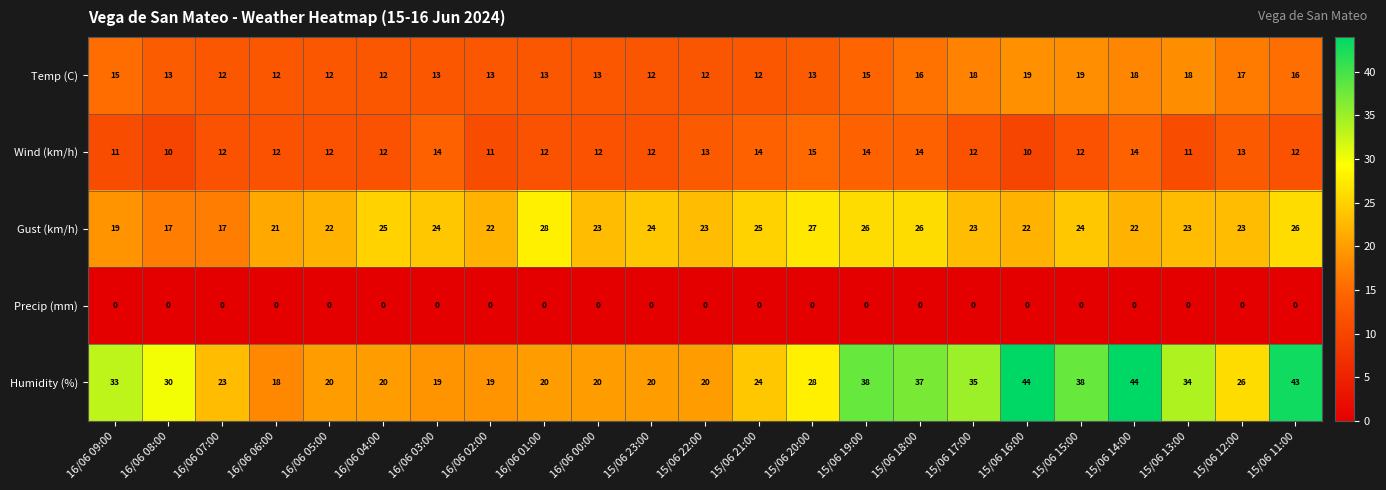

Which series changed the most between 16/06 01:00 and 15/06 14:00?

Humidity (%)